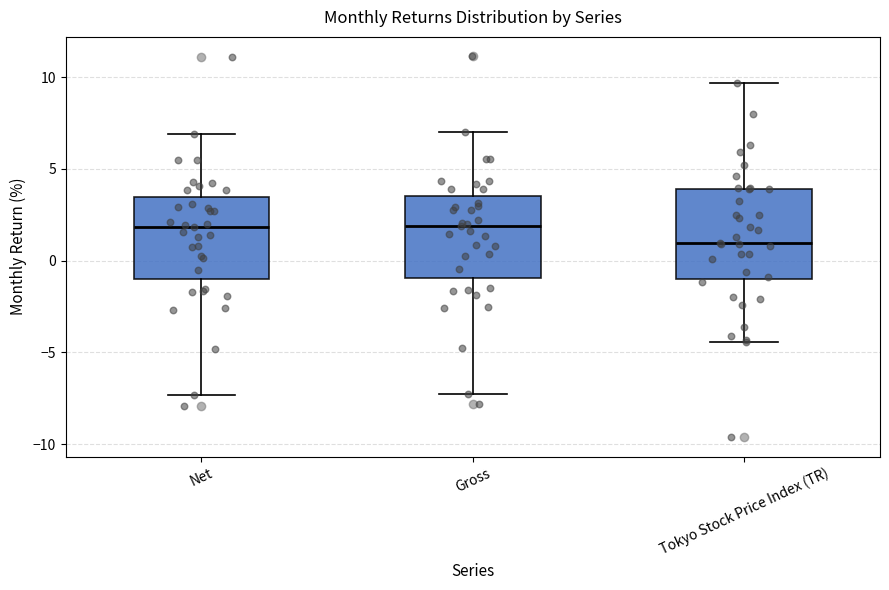

Reading left to right, transcribe this box plot: for each box, give where its median line is, the range the box spans, and where its two whiskers end, as read against the y-axis. The values are not printed on the chart, so give them approximately, as read against the axis.

Net: median 2.0, box -1.0 to 3.5, whiskers -7.5 to 7.0
Gross: median 2.0, box -1.0 to 3.5, whiskers -7.5 to 7.0
Tokyo Stock Price Index (TR): median 1.0, box -1.0 to 4.0, whiskers -4.5 to 9.5